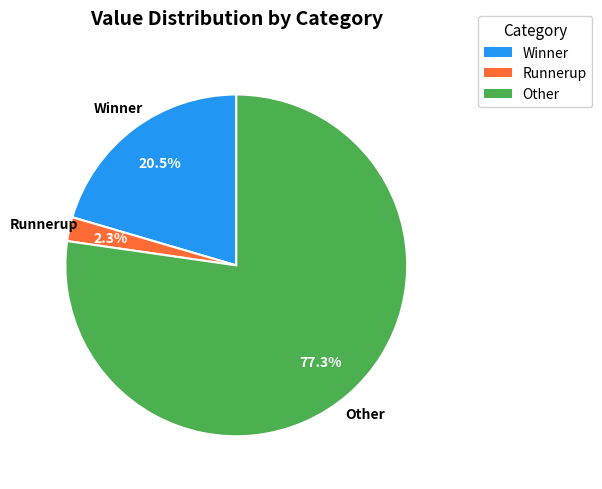

Is there a majority slice in this chart?

Yes